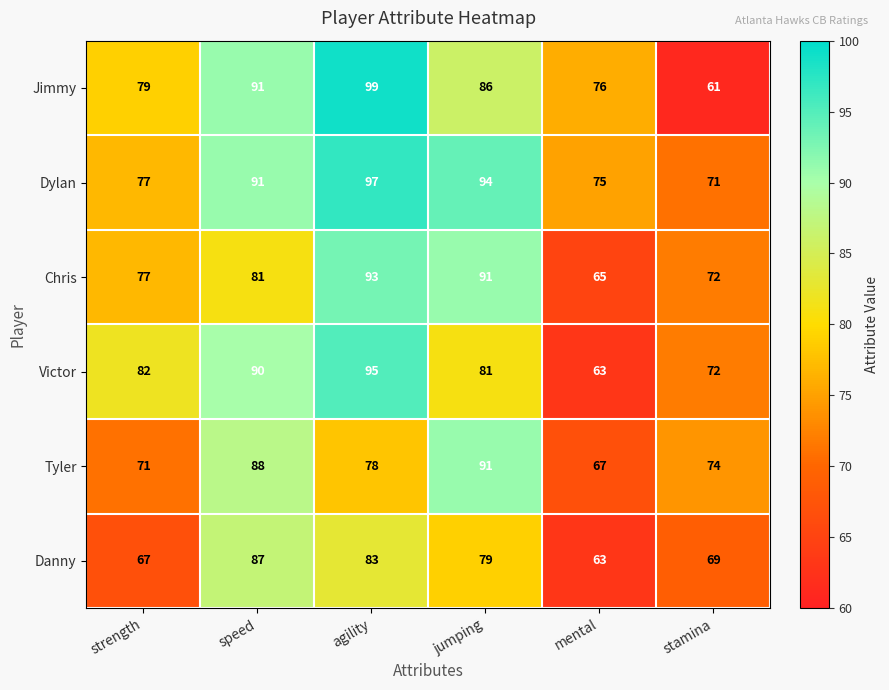

At which label is Chris closest to 79?

strength